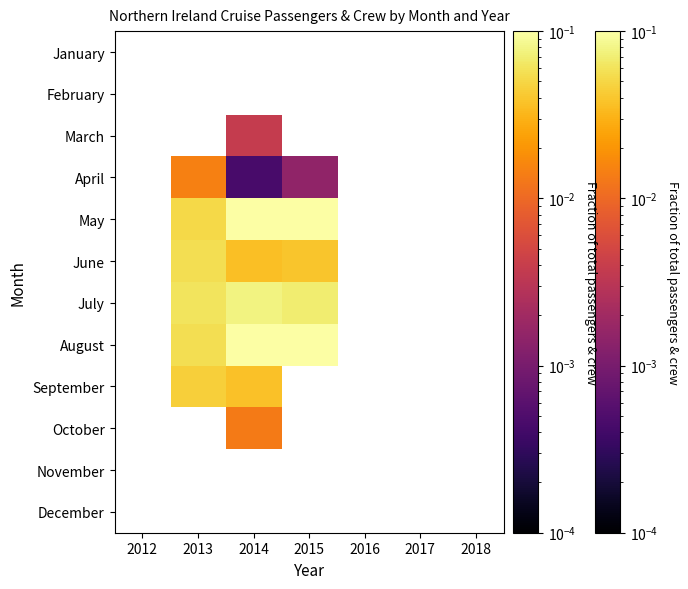

How many positive values does the July series have?

3